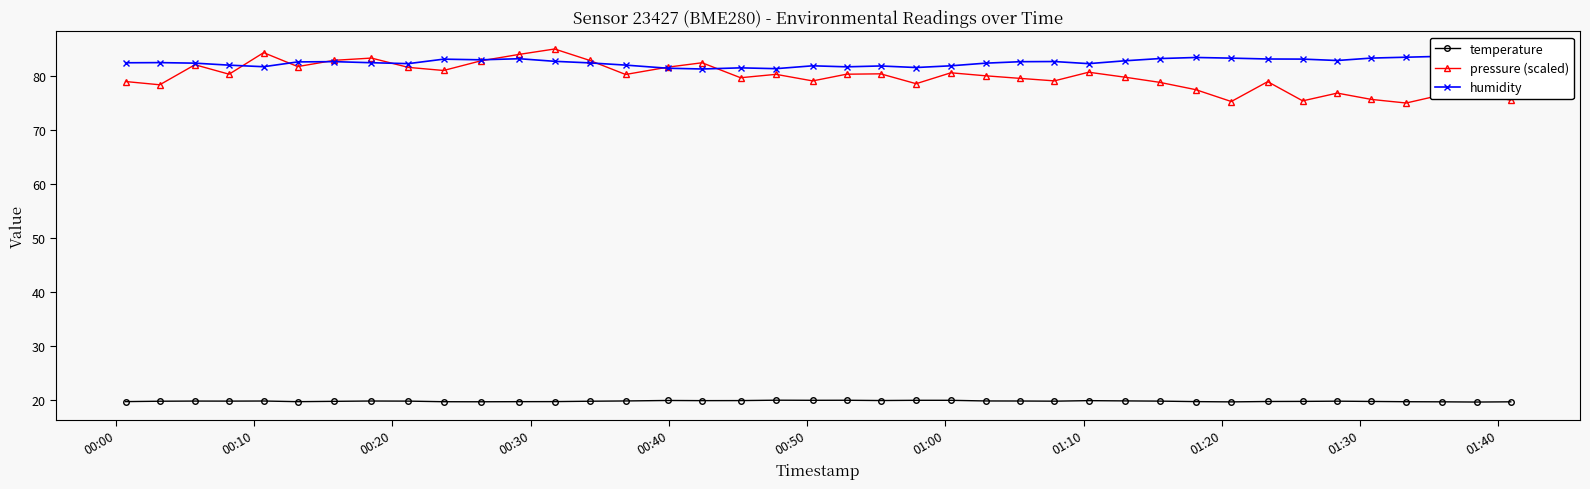

Does the chart display data point markers on the line(s)?

Yes